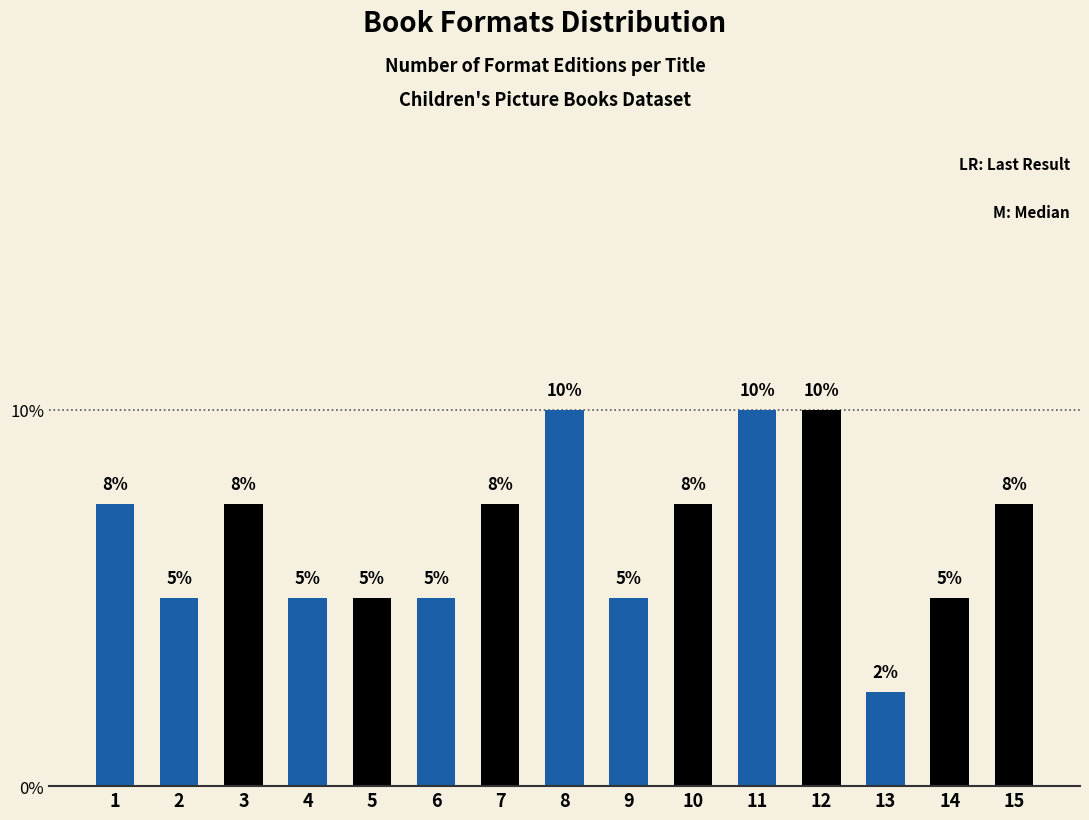

What is the greatest value displayed?

10.0